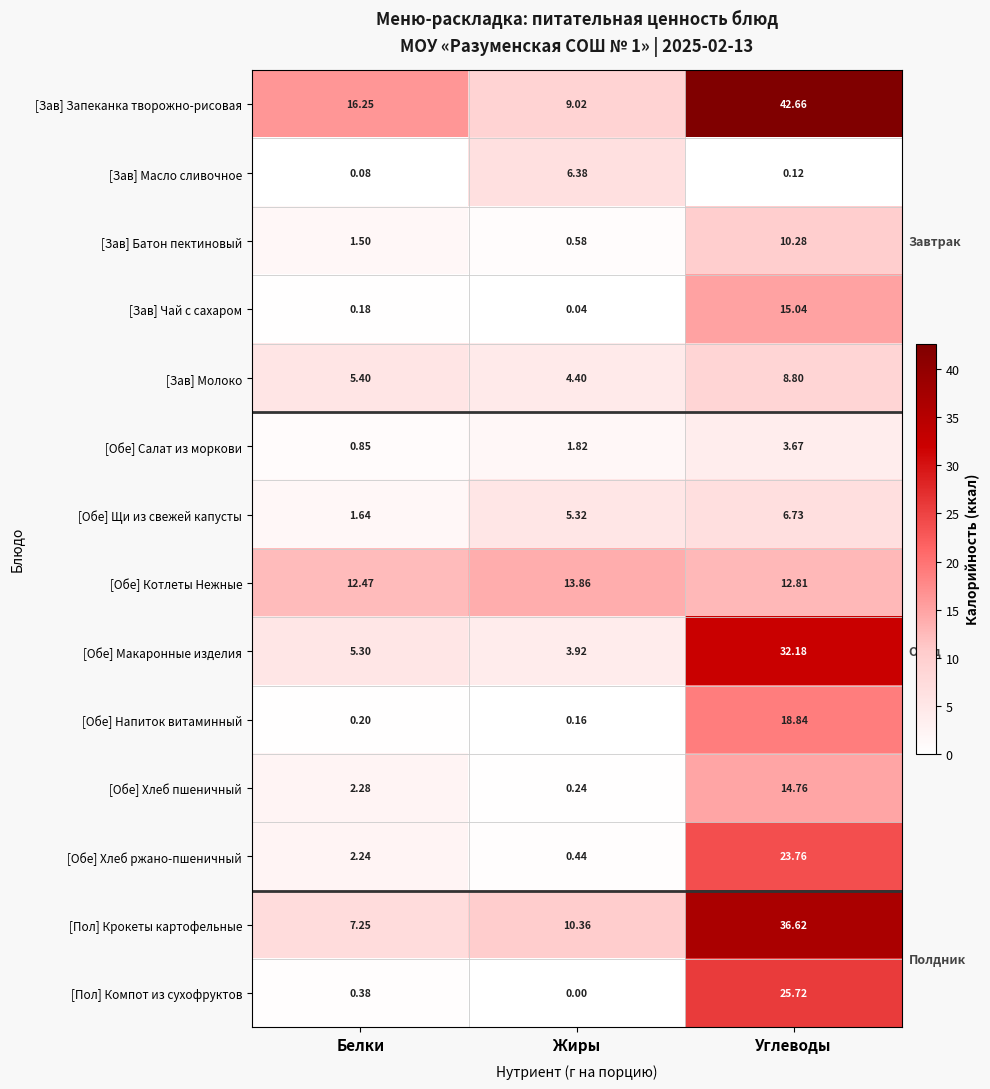

Where does the [Обе] Макаронные изделия series first go above 5?

Белки